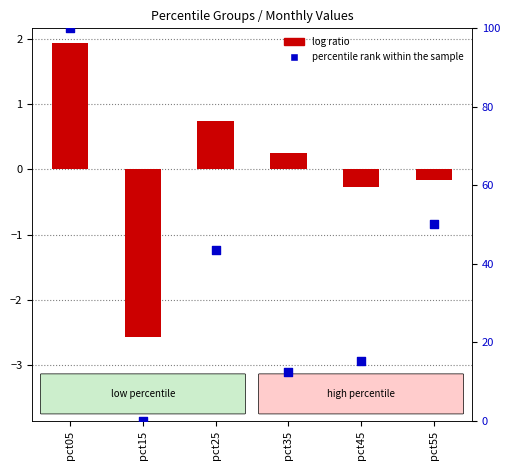

Which series reaches the maximum Y coordinate?

percentile rank within the sample